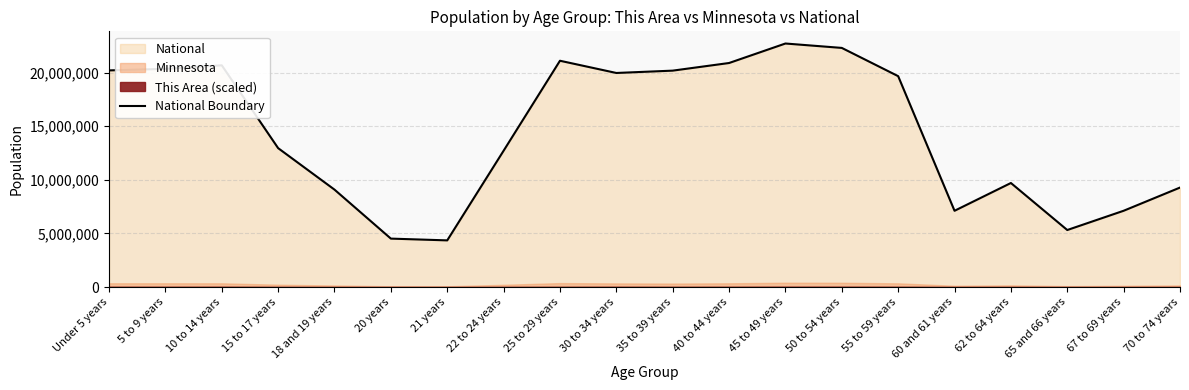

Does the chart display data point markers on the line(s)?

No